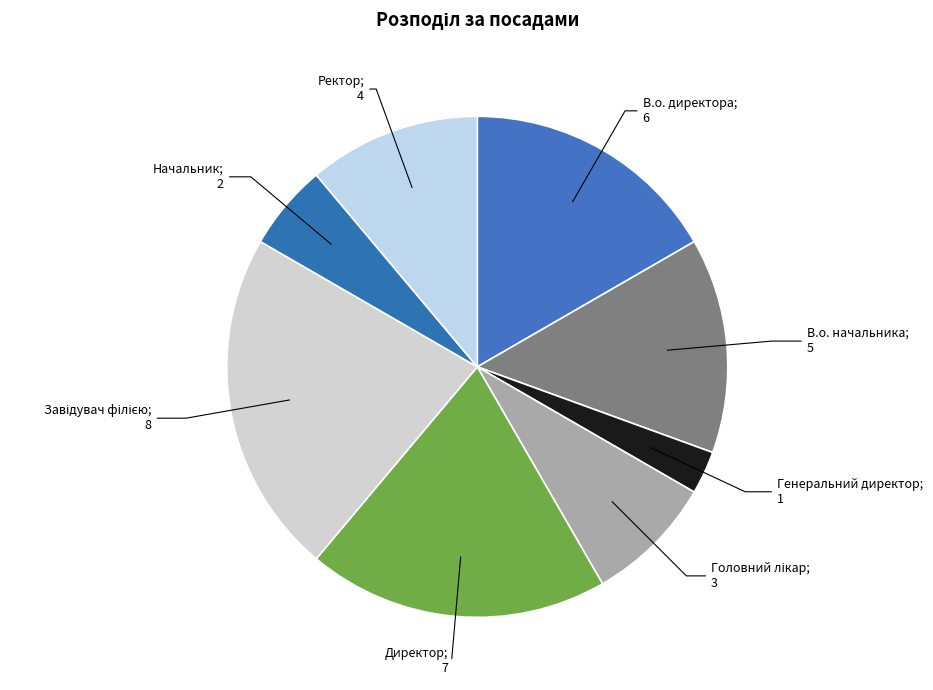

How many segments does this pie chart have?

8